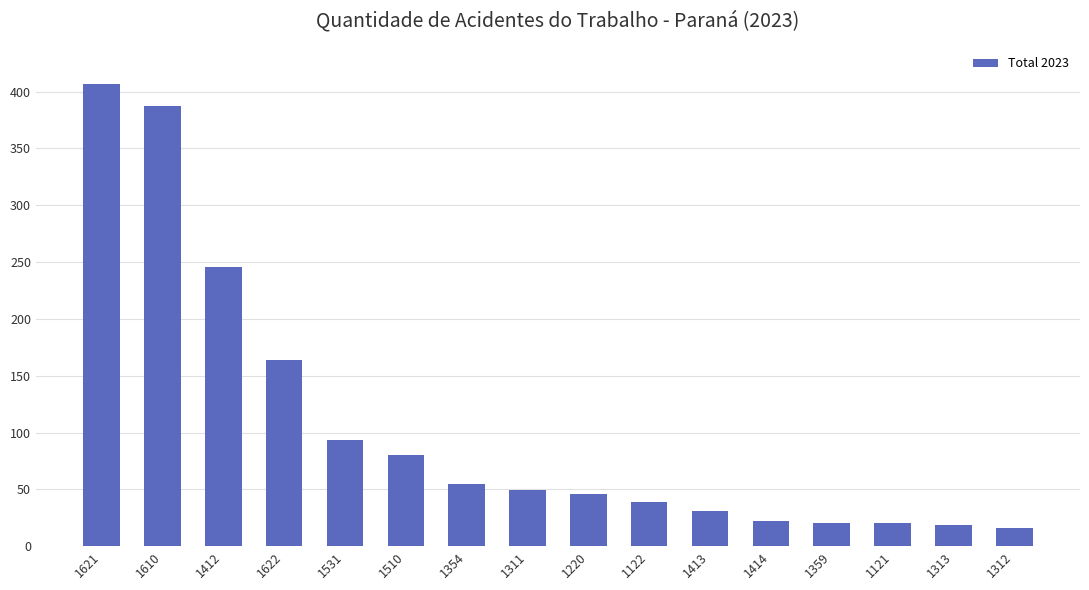

Which category has the highest value across all series?

1621